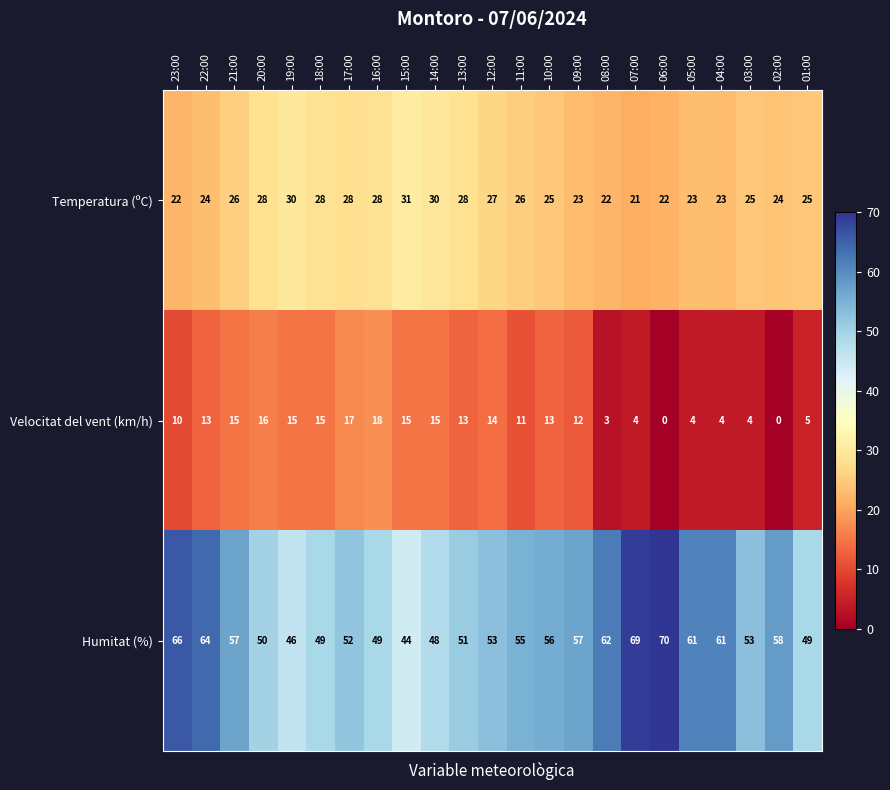

Is it true that Velocitat del vent (km/h) equals 7 at 05:00?

False